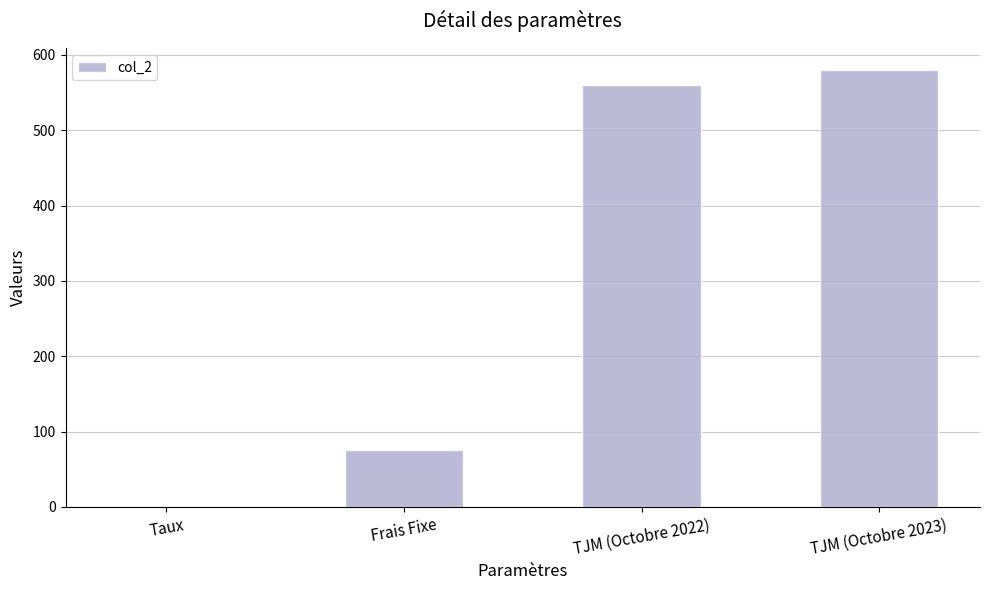

Does the chart contain stacked bars?

No